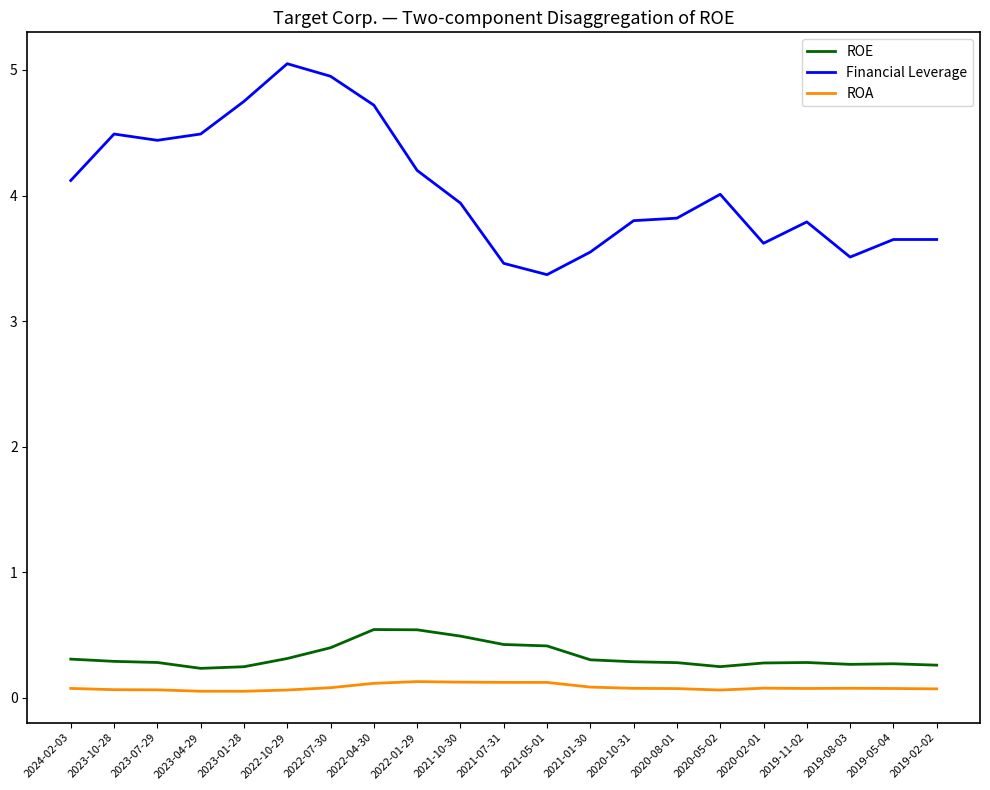

What is the minimum value for Financial Leverage?

3.4